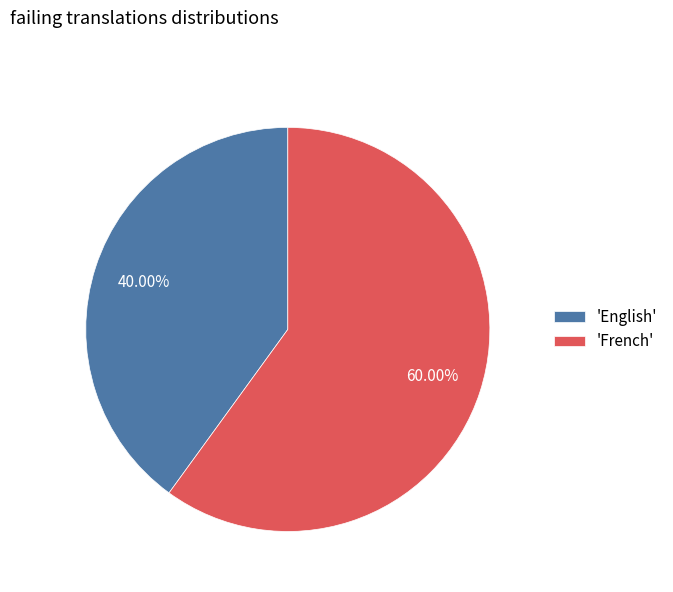

Is the sum of 'French' and 'English' greater than half?

Yes